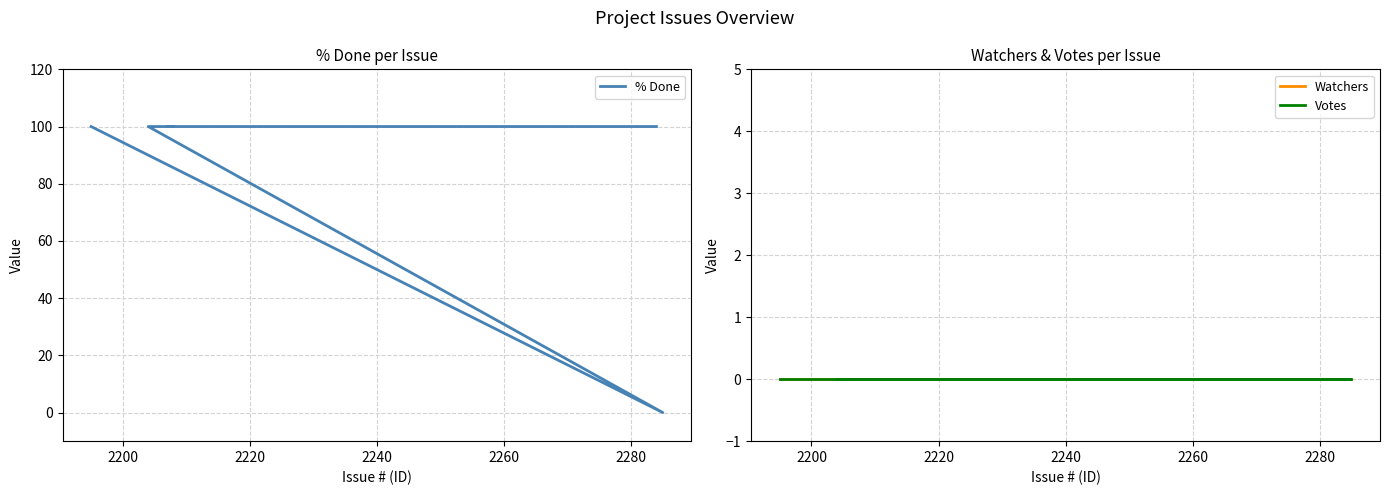

What is the spread (max minus min) of values at 2280?

100